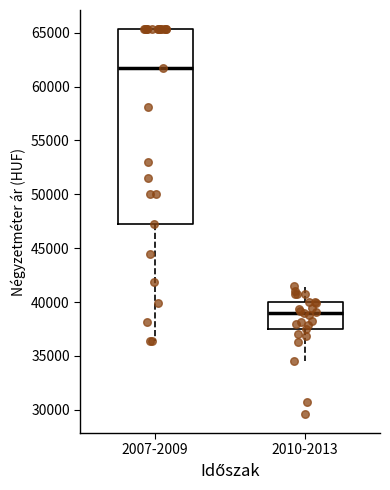

Which box has the highest median line?

2007-2009